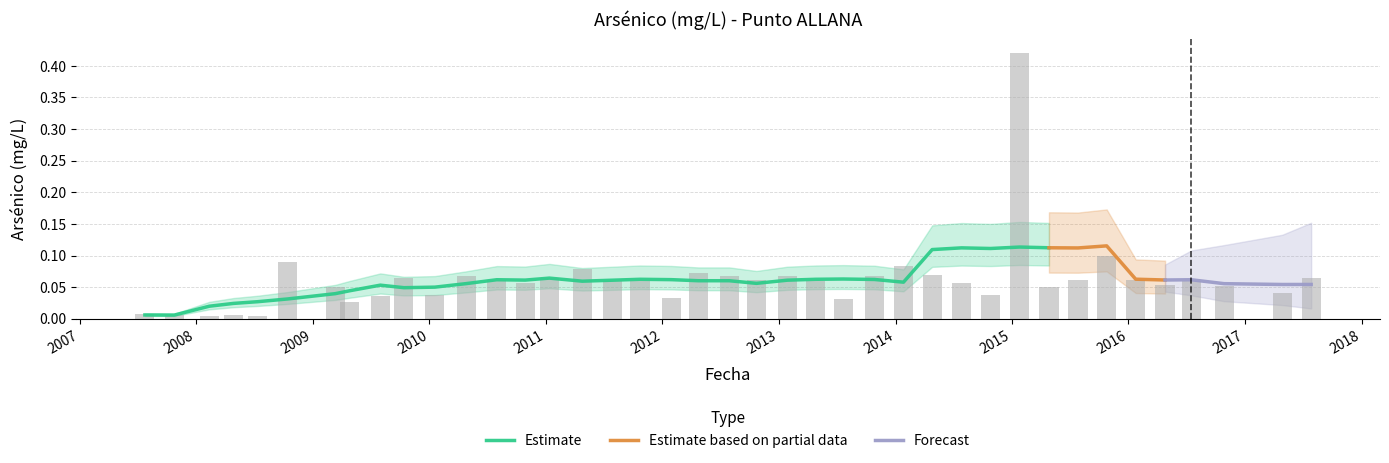

How many bars are there in total?

40